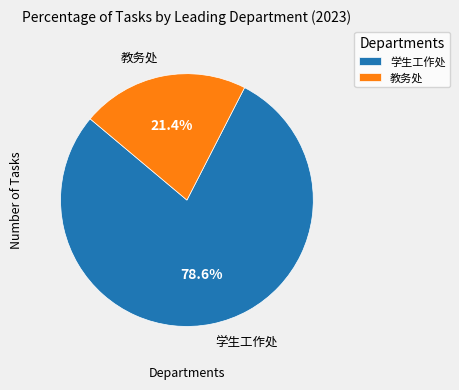

What is the ratio of the value at 教务处 to the value at 学生工作处?

0.3